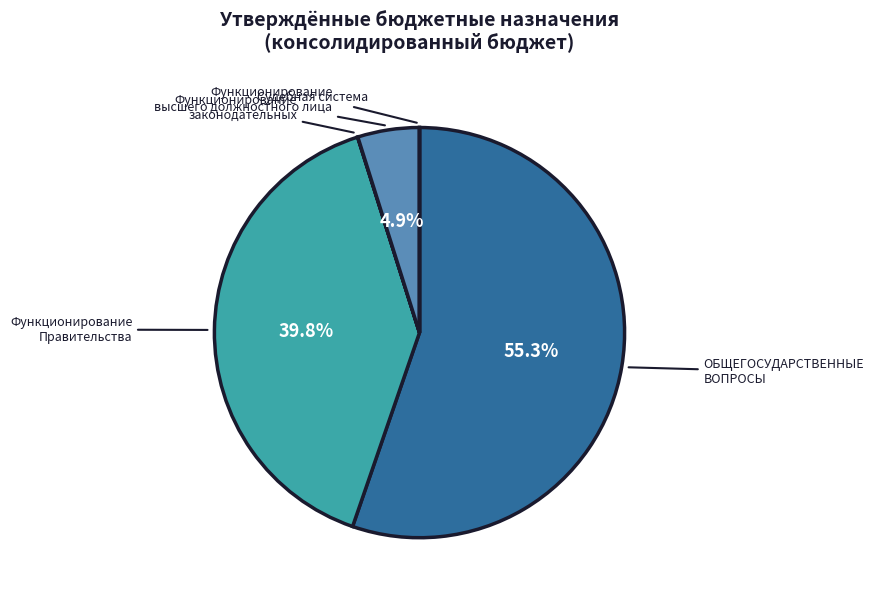

What is the largest slice in the pie chart?

ОБЩЕГОСУДАРСТВЕННЫЕ ВОПРОСЫ